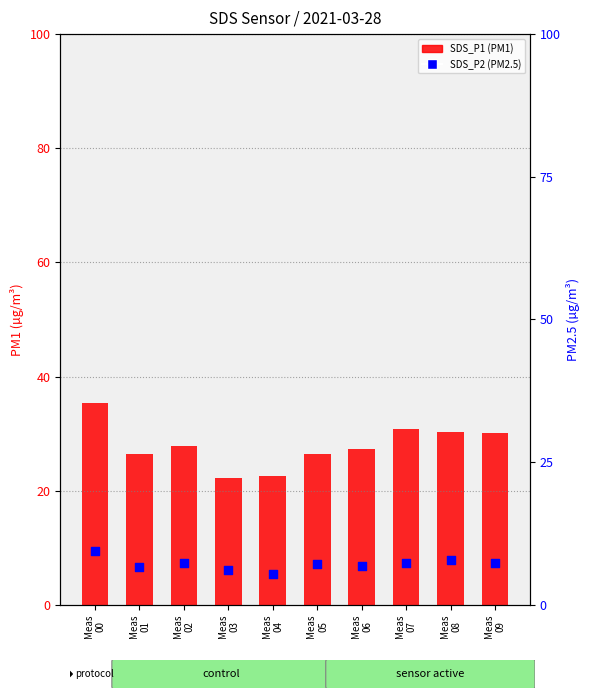

Is the value of SDS_P2 (PM2.5) at Meas
07 greater than the value of SDS_P1 (PM1) at Meas
08?

No